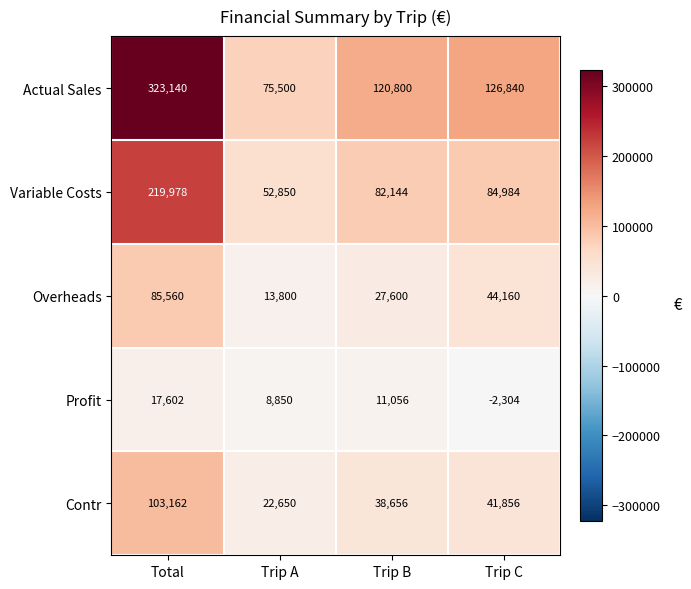

True or false: Profit has a value of 13973 at Trip A.

False